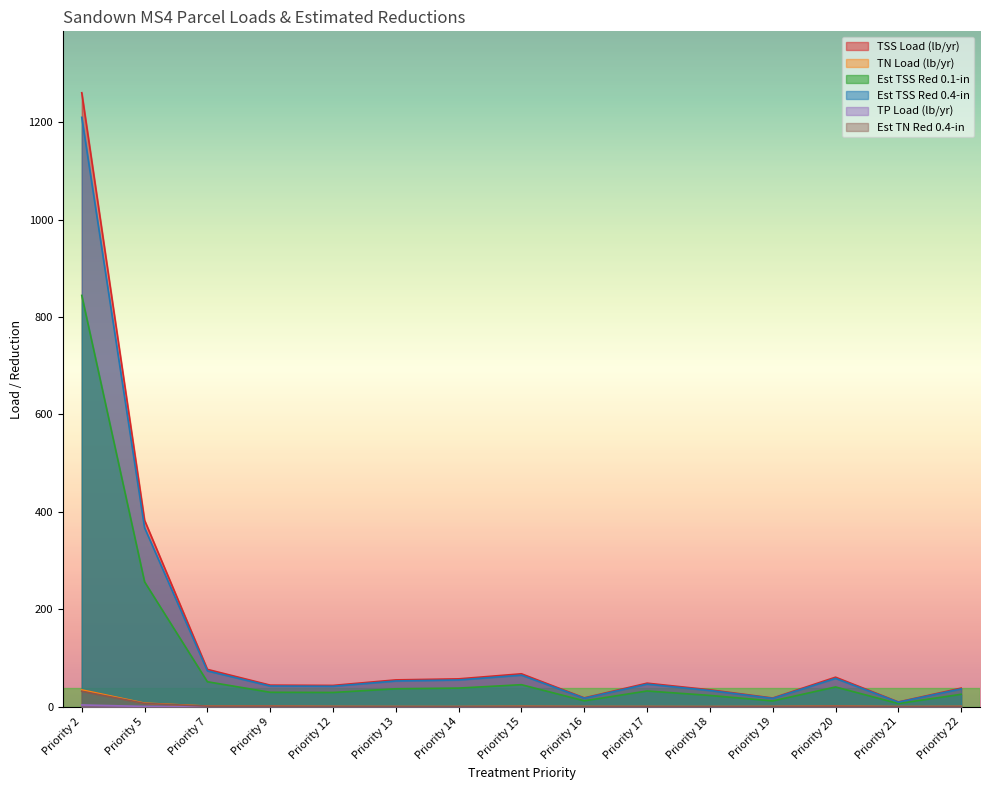

Is the value of Est TN Red 0.4-in at Priority 19 greater than the value of TN Load (lb/yr) at Priority 12?

No